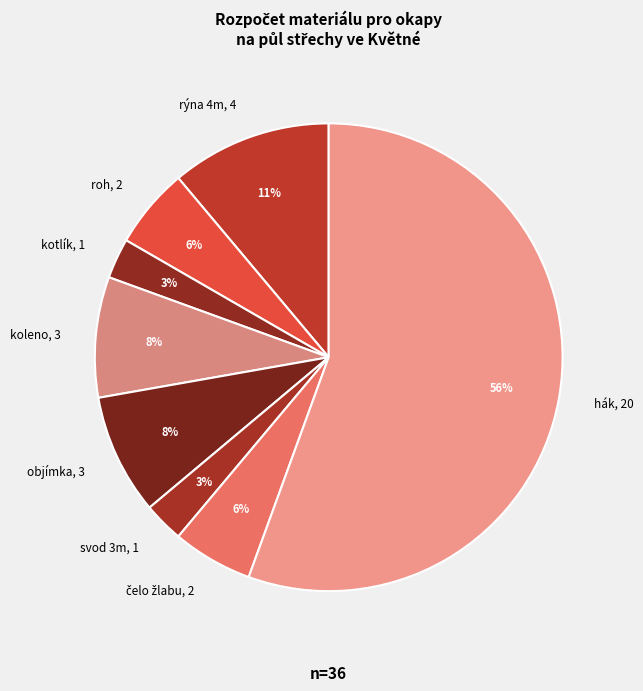

To the nearest percent, what portion does svod 3m represent?

3%